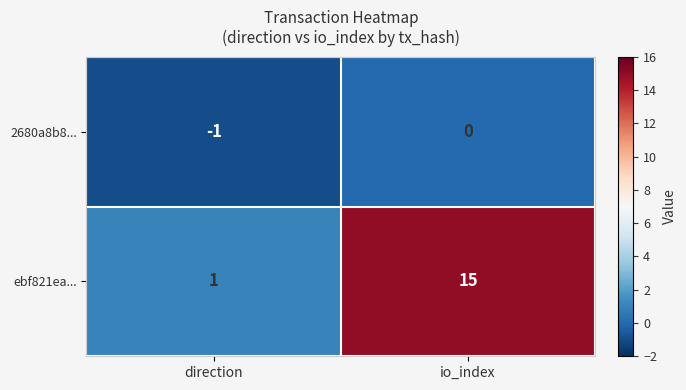

Reading left to right, what are all the values shown in this chart?

2680a8b8...: direction=-1	io_index=0
ebf821ea...: direction=1	io_index=15